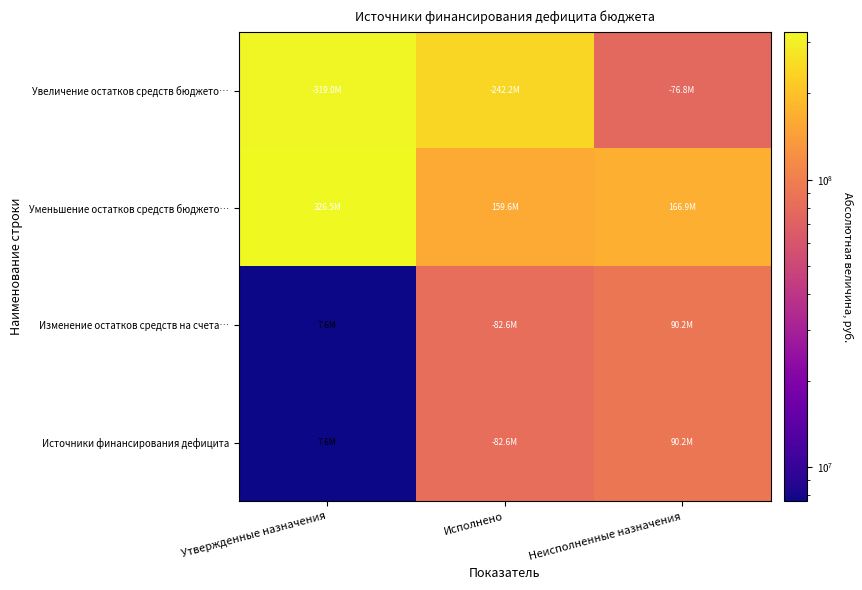

What is the minimum value shown in the chart?

7603800.0